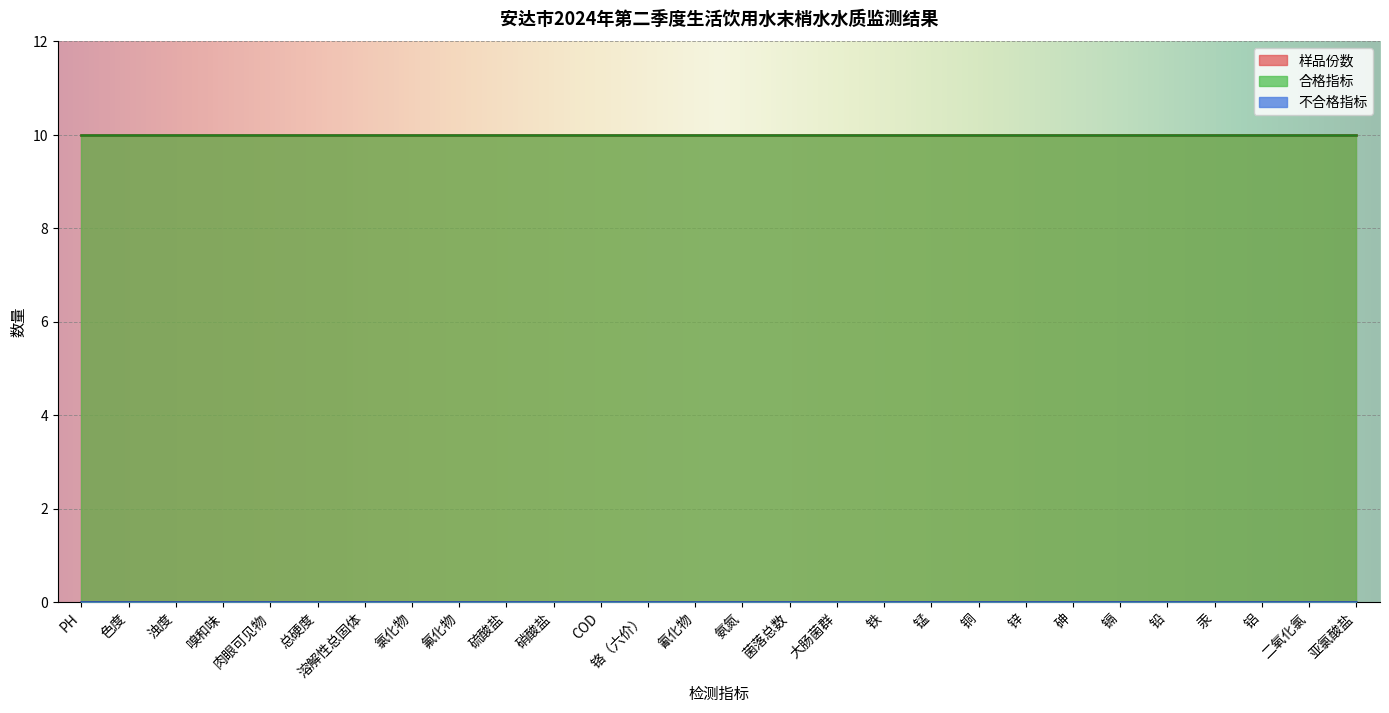

Which category has the highest value in the 样品份数 series?

PH